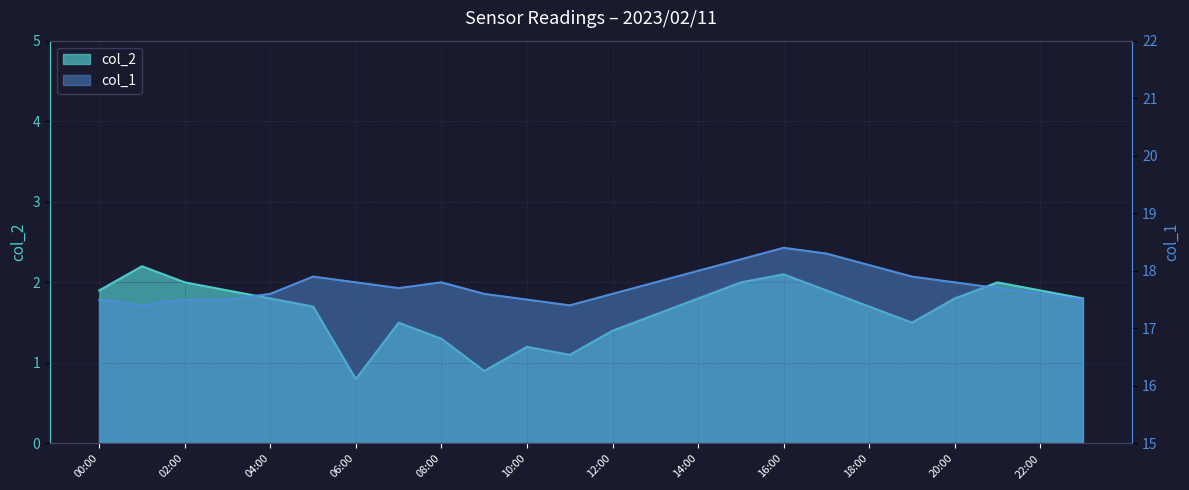

At how many categories does at least one series exceed 8?

24